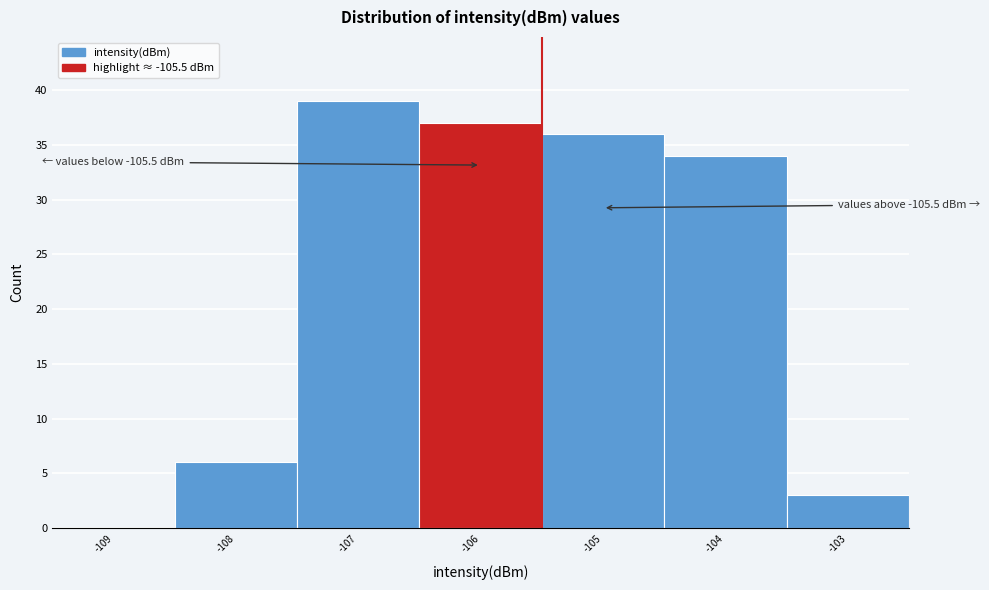

Over which range of the x-axis is the bar tallest?

-107.5 to -106.5